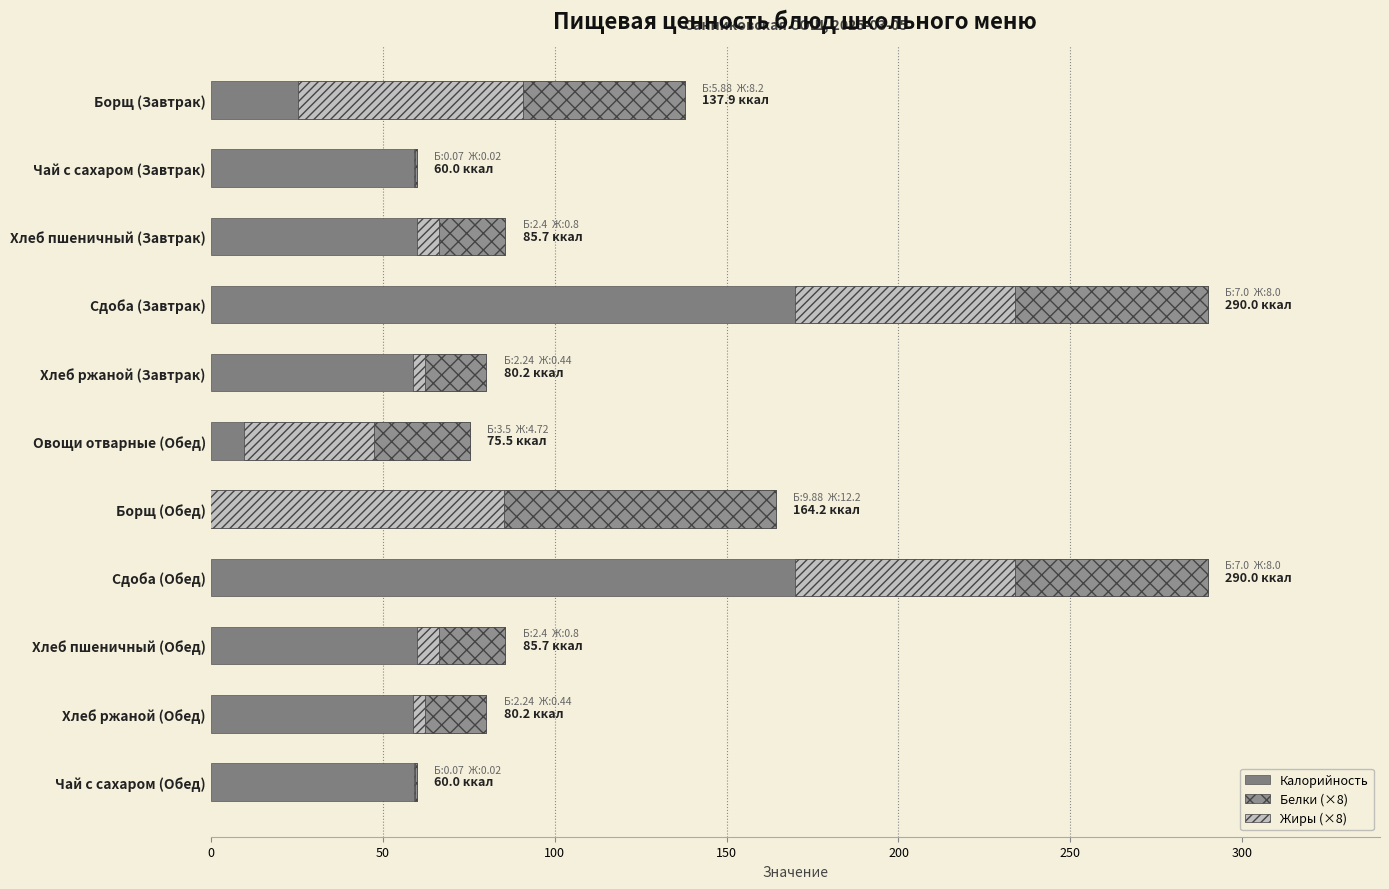

What is the difference between the second highest and second lowest values in the Жиры (×8) series?

65.4